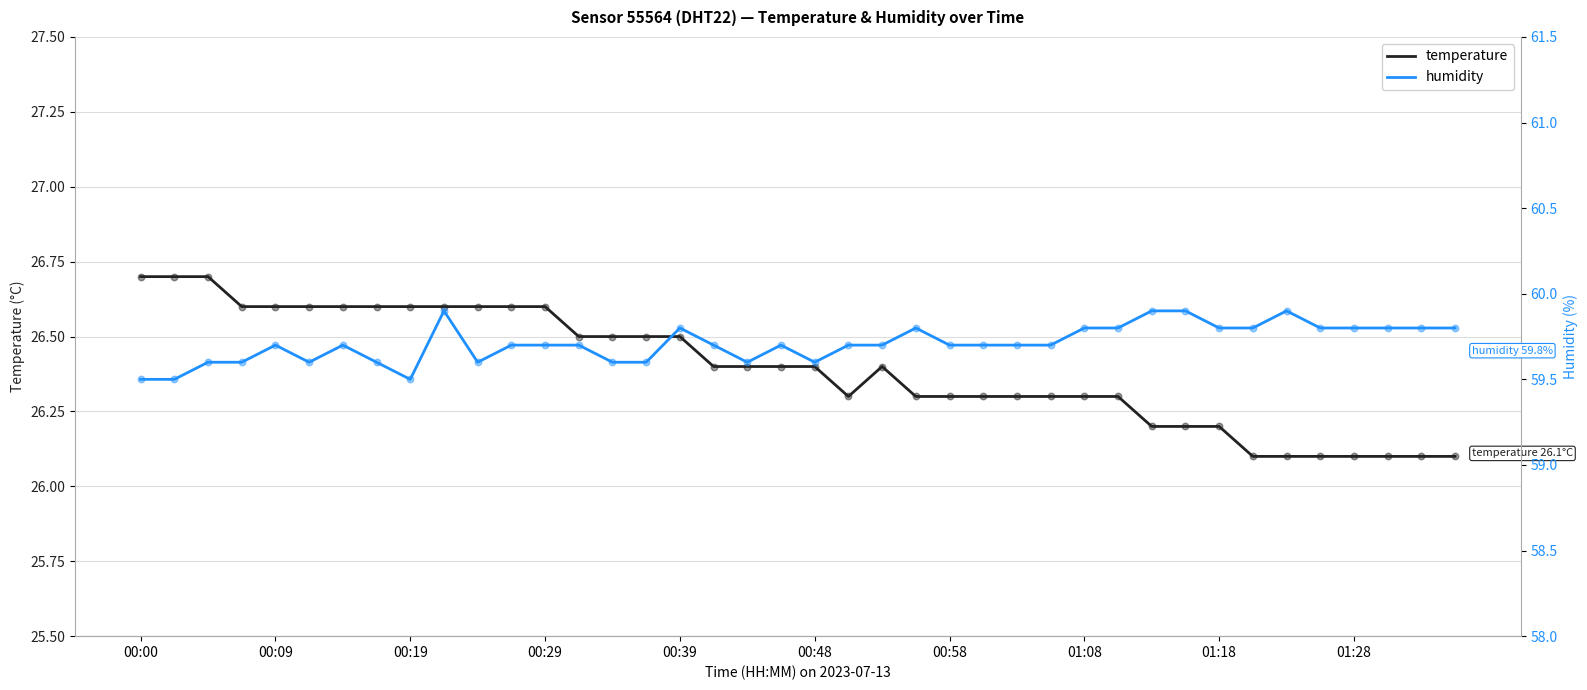

What are all the series names shown in the legend?

temperature, humidity